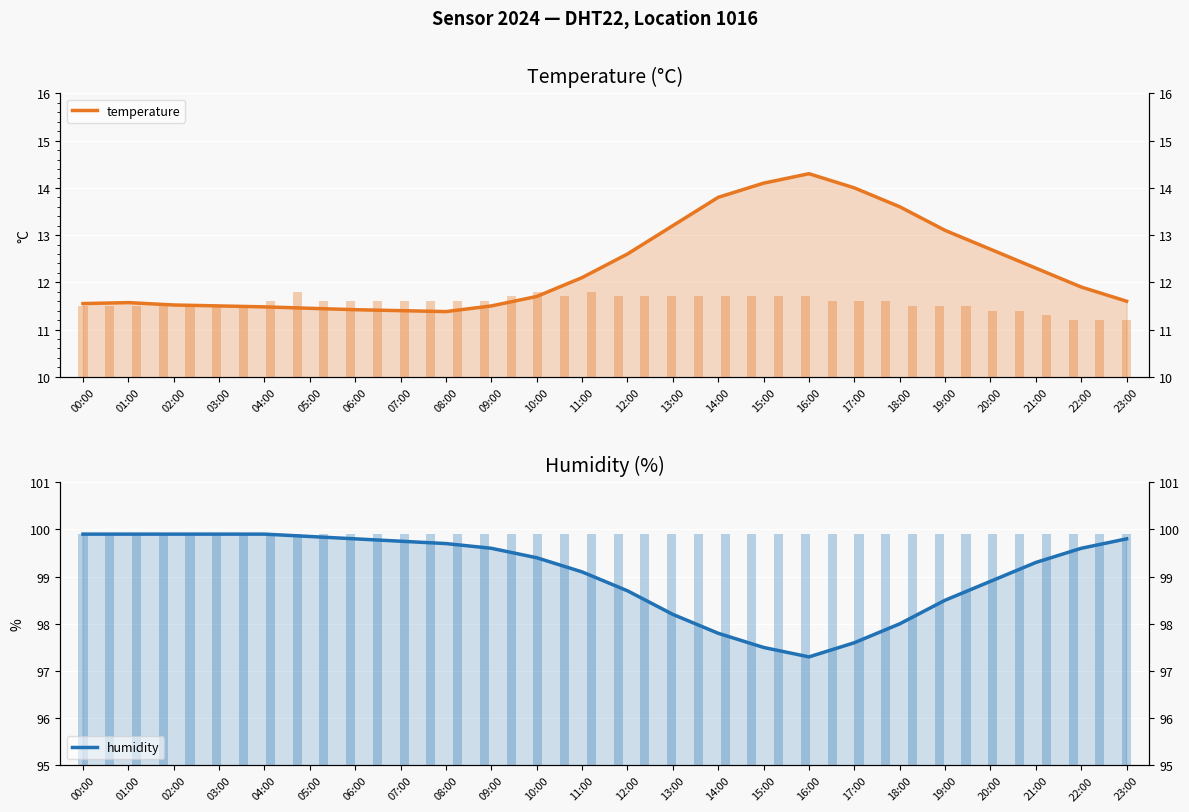

True or false: temperature has a value of 3.2 at 02:00.

False